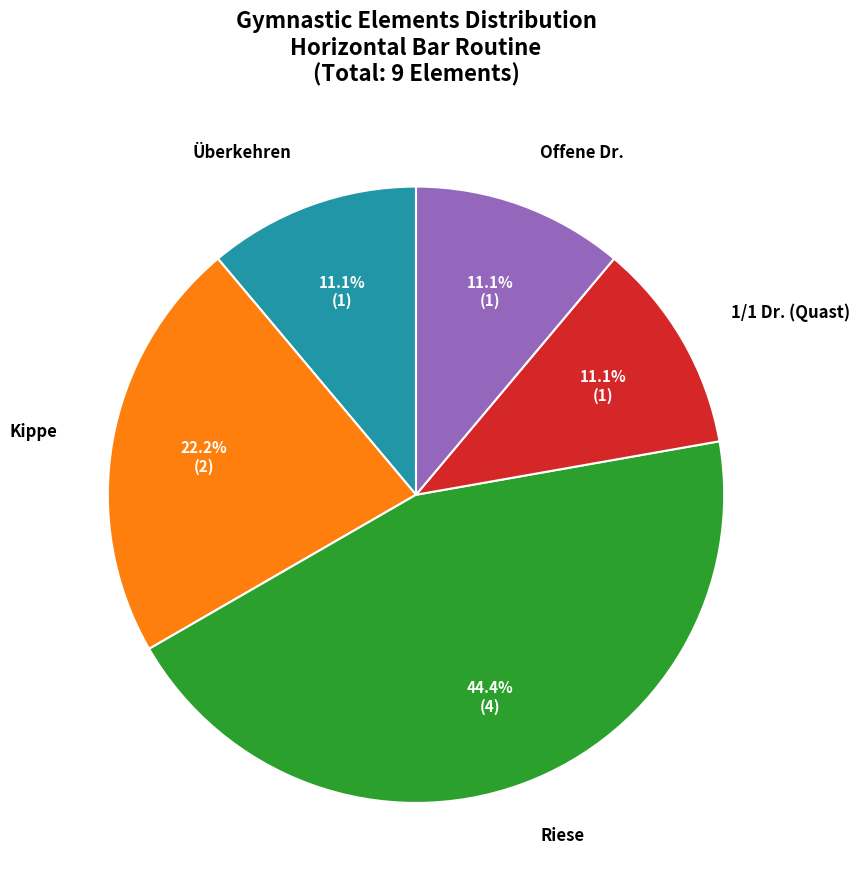

Approximately how many times larger is the value at Riese compared to Überkehren?

4.0